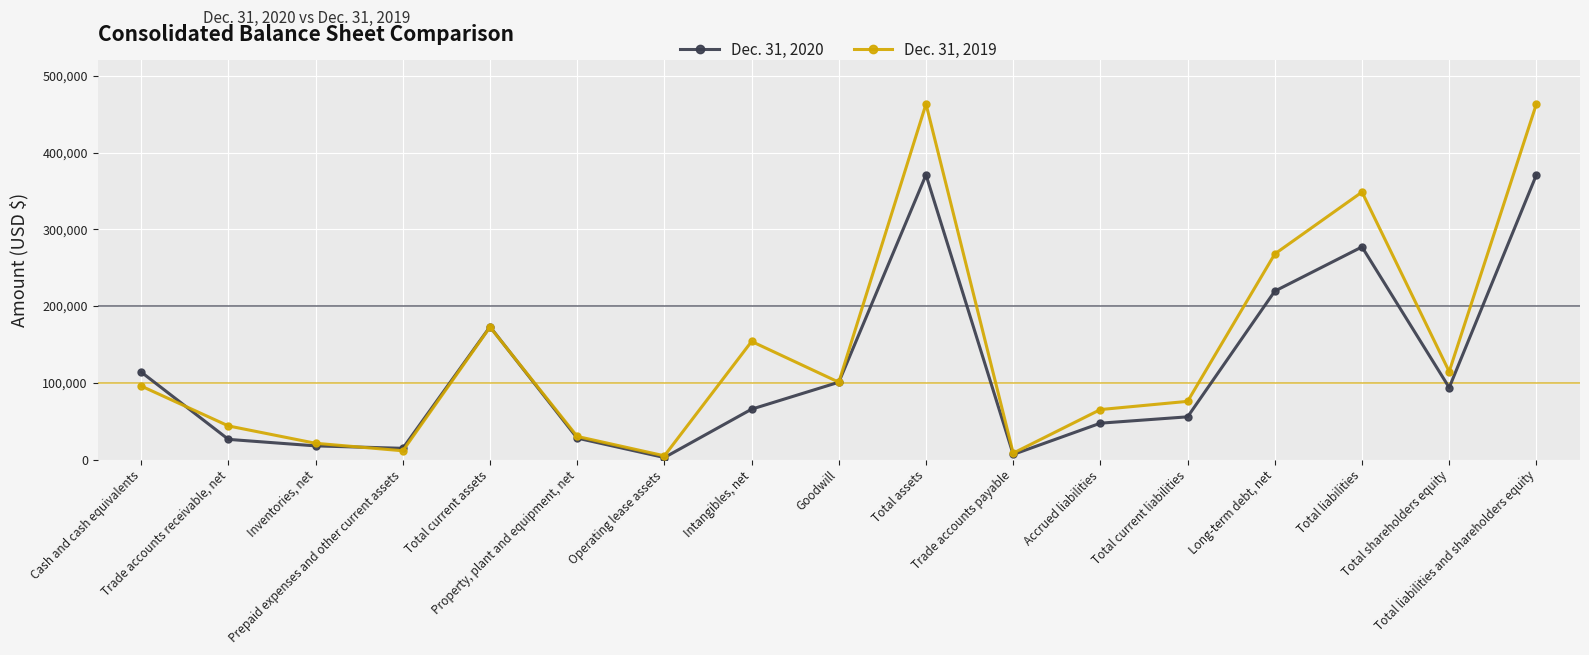

List the series in order of their overall mean, lowest first.

Dec. 31, 2020, Dec. 31, 2019